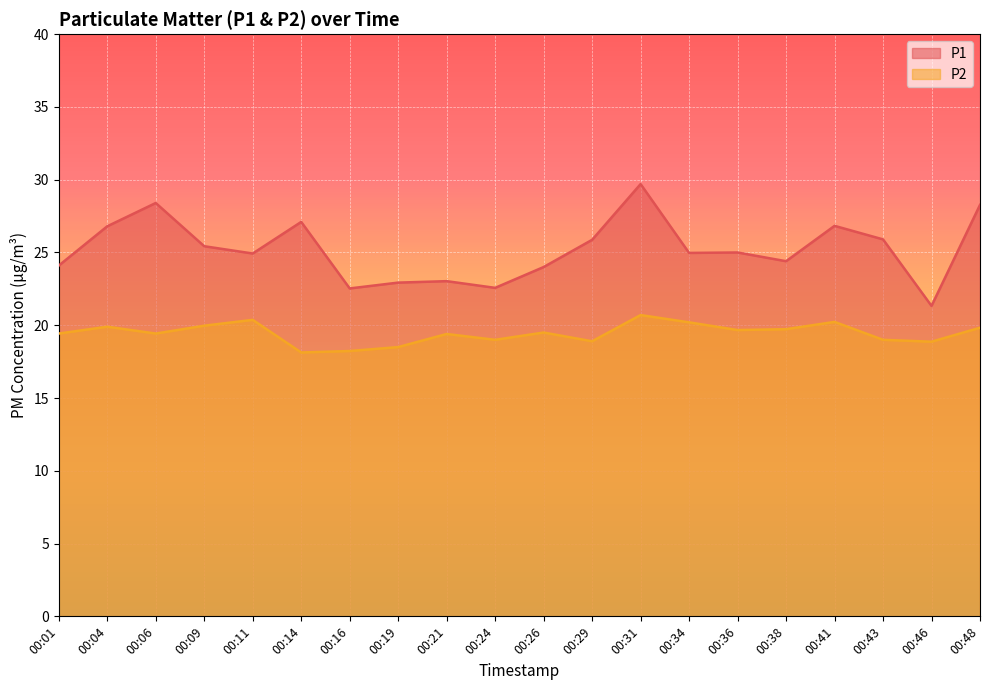

True or false: P1 has more than 1 interior local peaks.

True